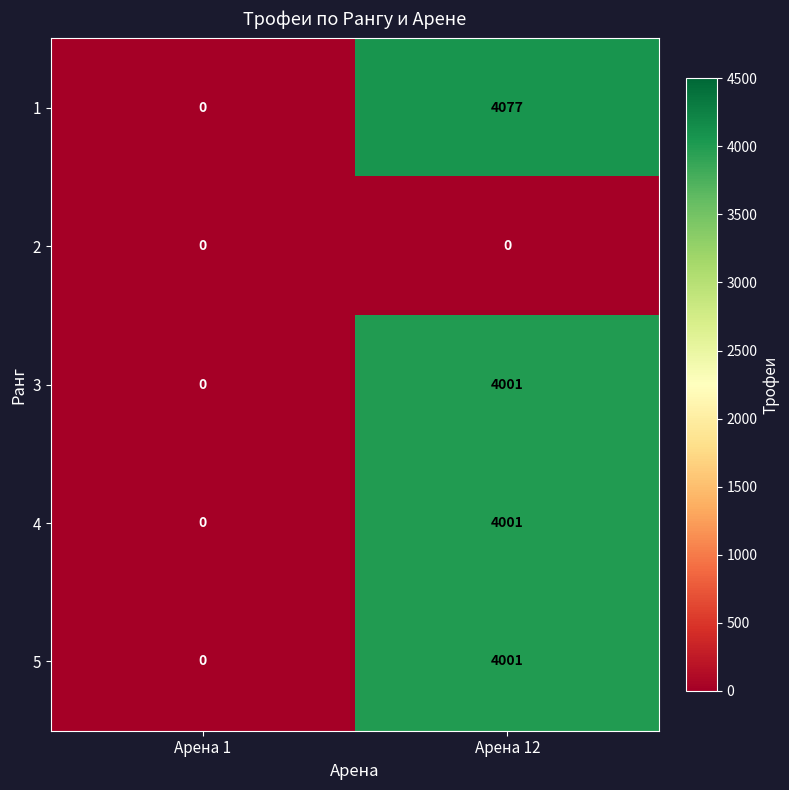

Reading left to right, transcribe all the data shown in this chart.

1: 0	4077
2: 0	0
3: 0	4001
4: 0	4001
5: 0	4001